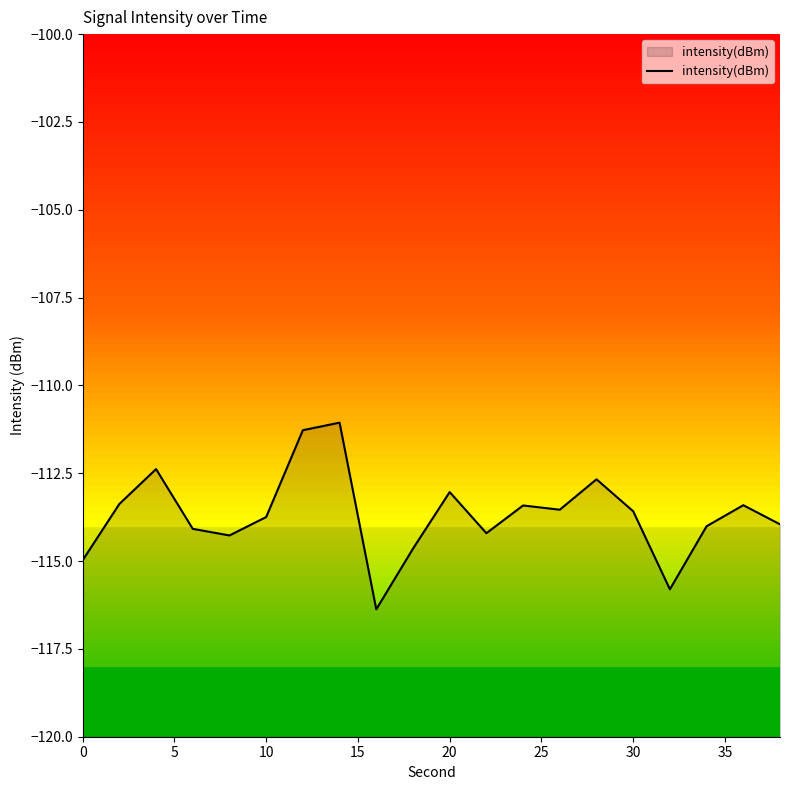

Count the number of data series in this chart.

1